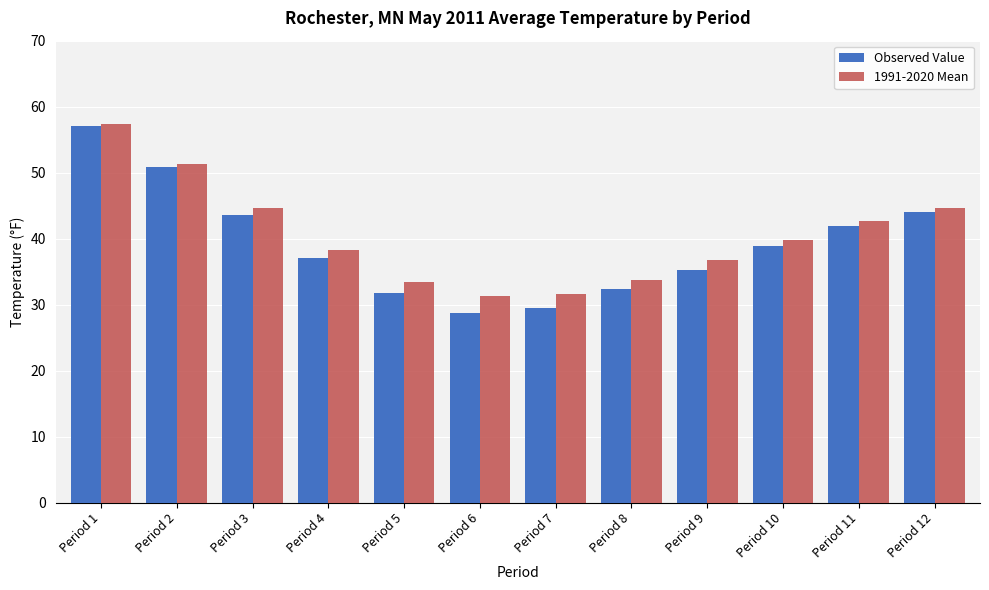

Rank the series by their average value, from highest to lowest.

1991-2020 Mean, Observed Value